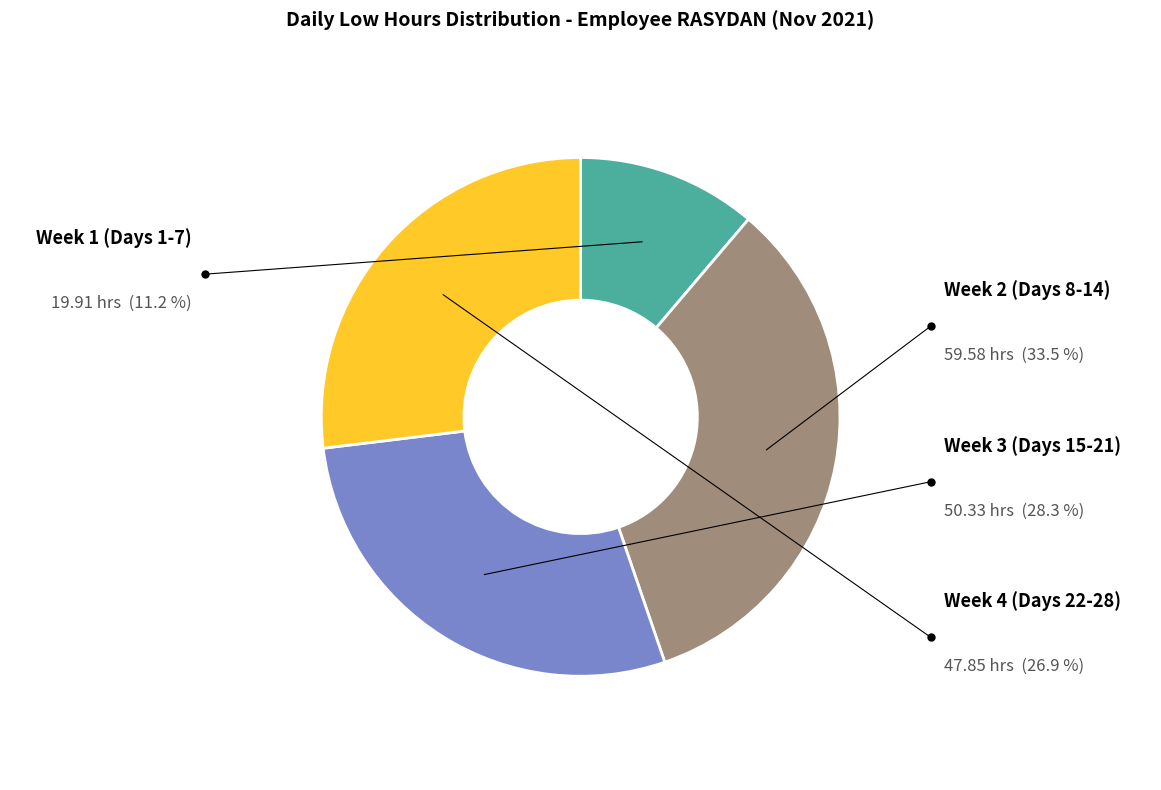

How many slices are in this pie chart?

4